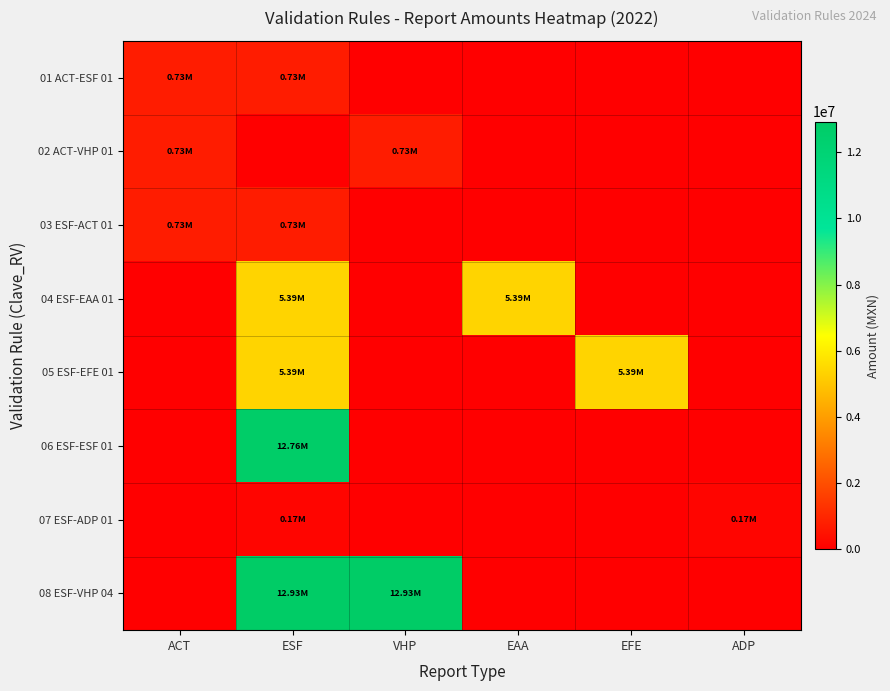

Reading right to left, list all the values displayed in this chart.

01 ACT-ESF 01: ADP=0.0	EFE=0.0	EAA=0.0	VHP=0.0	ESF=732606.2	ACT=732606.2
02 ACT-VHP 01: ADP=0.0	EFE=0.0	EAA=0.0	VHP=732606.2	ESF=0.0	ACT=732606.2
03 ESF-ACT 01: ADP=0.0	EFE=0.0	EAA=0.0	VHP=0.0	ESF=732606.2	ACT=732606.2
04 ESF-EAA 01: ADP=0.0	EFE=0.0	EAA=5385749.7	VHP=0.0	ESF=5385749.7	ACT=0.0
05 ESF-EFE 01: ADP=0.0	EFE=5385749.7	EAA=0.0	VHP=0.0	ESF=5385749.7	ACT=0.0
06 ESF-ESF 01: ADP=0.0	EFE=0.0	EAA=0.0	VHP=0.0	ESF=12756921.7	ACT=0.0
07 ESF-ADP 01: ADP=169621.5	EFE=0.0	EAA=0.0	VHP=0.0	ESF=169621.5	ACT=0.0
08 ESF-VHP 04: ADP=0.0	EFE=0.0	EAA=0.0	VHP=12926543.2	ESF=12926543.2	ACT=0.0